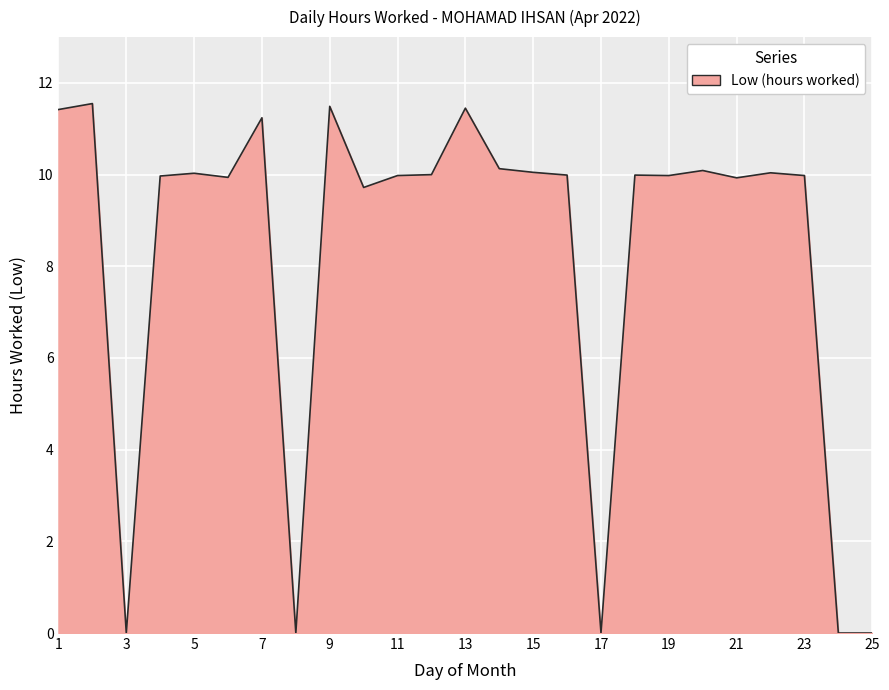

True or false: there are more than 2 points higher than both neighbors.

True